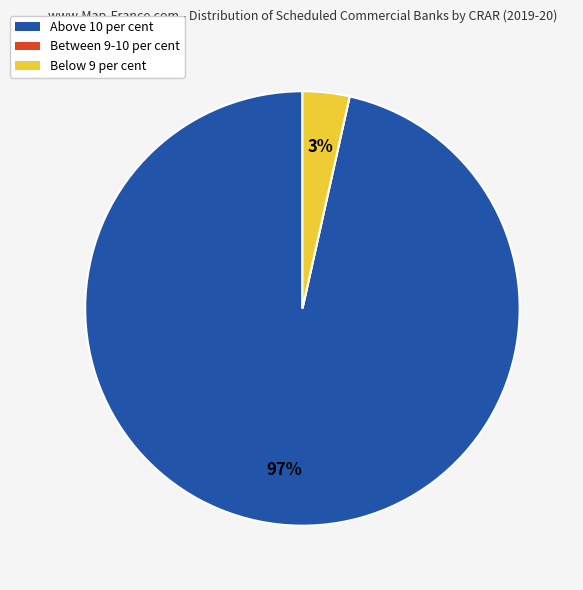

The Below 9 per cent slice represents 3% of the pie. True or false?

True